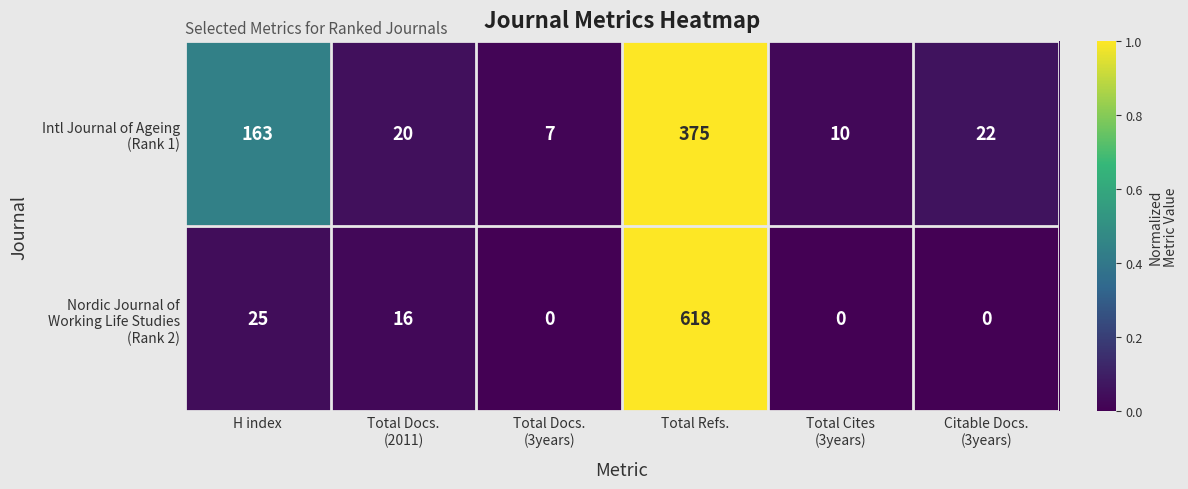

What is the greatest value displayed?

618